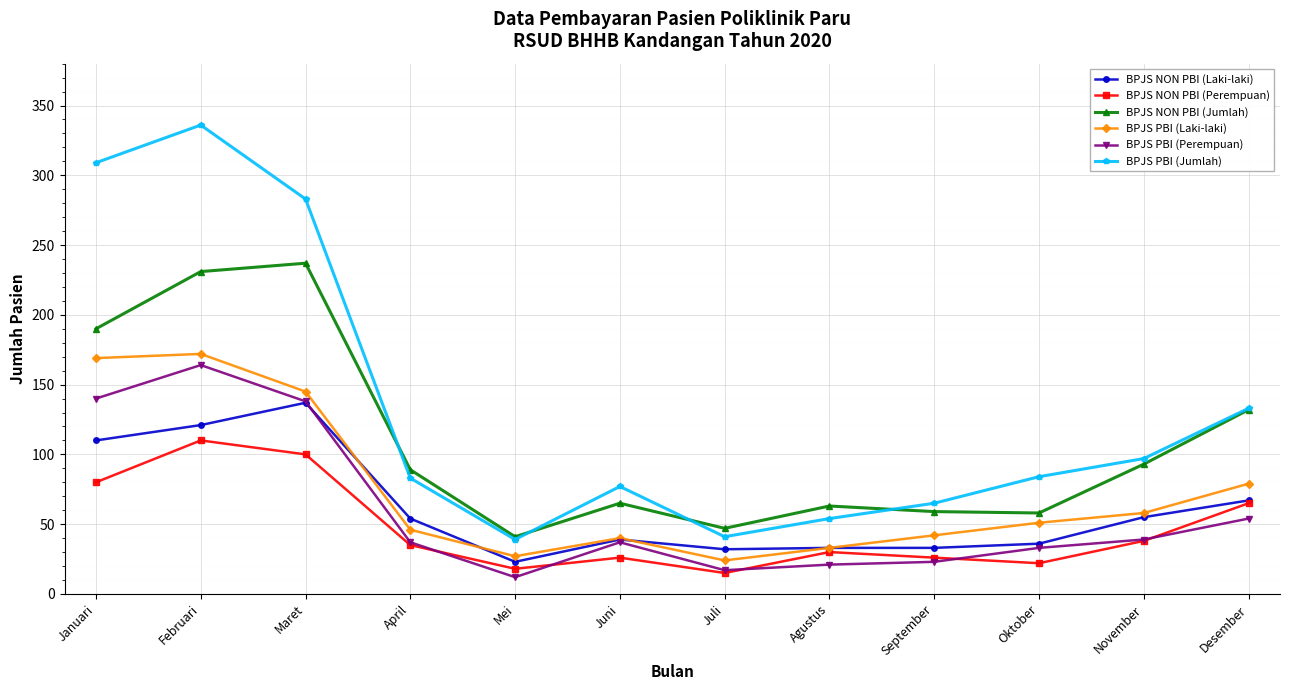

Which series has the widest spread of values?

BPJS PBI (Jumlah)